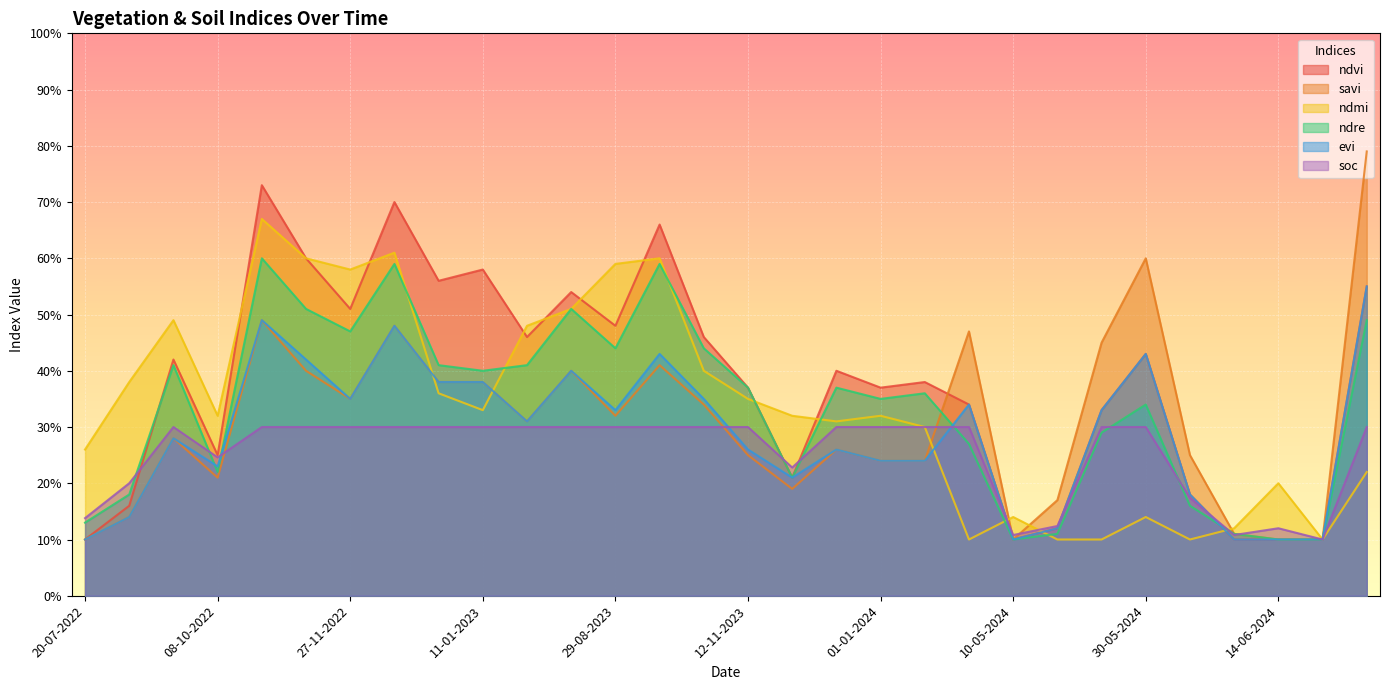

Reading left to right, extract all data points from this chart.

ndvi: 20-07-2022=0.1	03-09-2022=0.2	23-09-2022=0.4	08-10-2022=0.2	28-10-2022=0.7	12-11-2022=0.6	27-11-2022=0.5	12-12-2022=0.7	01-01-2023=0.6	11-01-2023=0.6	20-06-2023=0.5	10-07-2023=0.5	29-08-2023=0.5	13-10-2023=0.7	28-10-2023=0.5	12-11-2023=0.4	27-11-2023=0.2	12-12-2023=0.4	01-01-2024=0.4	11-01-2024=0.4	05-05-2024=0.3	10-05-2024=0.1	20-05-2024=0.1	25-05-2024=0.3	30-05-2024=0.4	04-06-2024=0.2	09-06-2024=0.1	14-06-2024=0.1	19-06-2024=0.1	24-06-2024=0.6
savi: 20-07-2022=0.1	03-09-2022=0.1	23-09-2022=0.3	08-10-2022=0.2	28-10-2022=0.5	12-11-2022=0.4	27-11-2022=0.3	12-12-2022=0.5	01-01-2023=0.4	11-01-2023=0.4	20-06-2023=0.3	10-07-2023=0.4	29-08-2023=0.3	13-10-2023=0.4	28-10-2023=0.3	12-11-2023=0.2	27-11-2023=0.2	12-12-2023=0.3	01-01-2024=0.2	11-01-2024=0.2	05-05-2024=0.5	10-05-2024=0.1	20-05-2024=0.2	25-05-2024=0.5	30-05-2024=0.6	04-06-2024=0.2	09-06-2024=0.1	14-06-2024=0.1	19-06-2024=0.1	24-06-2024=0.8
ndmi: 20-07-2022=0.3	03-09-2022=0.4	23-09-2022=0.5	08-10-2022=0.3	28-10-2022=0.7	12-11-2022=0.6	27-11-2022=0.6	12-12-2022=0.6	01-01-2023=0.4	11-01-2023=0.3	20-06-2023=0.5	10-07-2023=0.5	29-08-2023=0.6	13-10-2023=0.6	28-10-2023=0.4	12-11-2023=0.3	27-11-2023=0.3	12-12-2023=0.3	01-01-2024=0.3	11-01-2024=0.3	05-05-2024=0.1	10-05-2024=0.1	20-05-2024=0.1	25-05-2024=0.1	30-05-2024=0.1	04-06-2024=0.1	09-06-2024=0.1	14-06-2024=0.2	19-06-2024=0.1	24-06-2024=0.2
ndre: 20-07-2022=0.1	03-09-2022=0.2	23-09-2022=0.4	08-10-2022=0.2	28-10-2022=0.6	12-11-2022=0.5	27-11-2022=0.5	12-12-2022=0.6	01-01-2023=0.4	11-01-2023=0.4	20-06-2023=0.4	10-07-2023=0.5	29-08-2023=0.4	13-10-2023=0.6	28-10-2023=0.4	12-11-2023=0.4	27-11-2023=0.2	12-12-2023=0.4	01-01-2024=0.3	11-01-2024=0.4	05-05-2024=0.3	10-05-2024=0.1	20-05-2024=0.1	25-05-2024=0.3	30-05-2024=0.3	04-06-2024=0.2	09-06-2024=0.1	14-06-2024=0.1	19-06-2024=0.1	24-06-2024=0.5
evi: 20-07-2022=0.1	03-09-2022=0.1	23-09-2022=0.3	08-10-2022=0.2	28-10-2022=0.5	12-11-2022=0.4	27-11-2022=0.3	12-12-2022=0.5	01-01-2023=0.4	11-01-2023=0.4	20-06-2023=0.3	10-07-2023=0.4	29-08-2023=0.3	13-10-2023=0.4	28-10-2023=0.3	12-11-2023=0.3	27-11-2023=0.2	12-12-2023=0.3	01-01-2024=0.2	11-01-2024=0.2	05-05-2024=0.3	10-05-2024=0.1	20-05-2024=0.1	25-05-2024=0.3	30-05-2024=0.4	04-06-2024=0.2	09-06-2024=0.1	14-06-2024=0.1	19-06-2024=0.1	24-06-2024=0.6
soc: 20-07-2022=0.1	03-09-2022=0.2	23-09-2022=0.3	08-10-2022=0.2	28-10-2022=0.3	12-11-2022=0.3	27-11-2022=0.3	12-12-2022=0.3	01-01-2023=0.3	11-01-2023=0.3	20-06-2023=0.3	10-07-2023=0.3	29-08-2023=0.3	13-10-2023=0.3	28-10-2023=0.3	12-11-2023=0.3	27-11-2023=0.2	12-12-2023=0.3	01-01-2024=0.3	11-01-2024=0.3	05-05-2024=0.3	10-05-2024=0.1	20-05-2024=0.1	25-05-2024=0.3	30-05-2024=0.3	04-06-2024=0.2	09-06-2024=0.1	14-06-2024=0.1	19-06-2024=0.1	24-06-2024=0.3